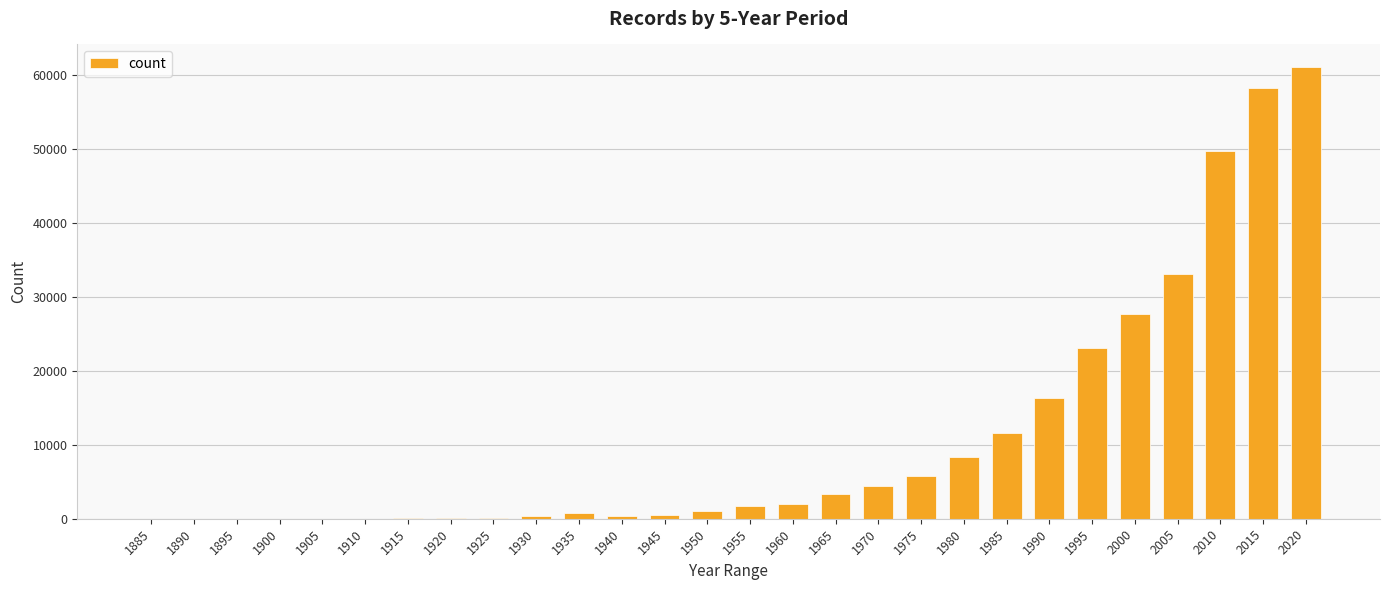

How many series are shown in this chart?

1